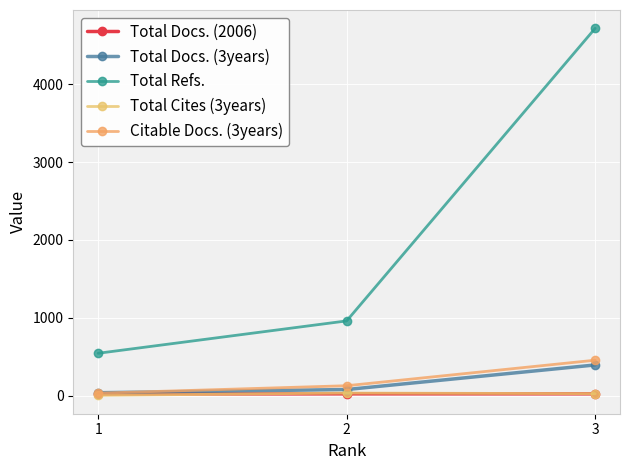

True or false: Citable Docs. (3years) has a value of 317 at 3.

False